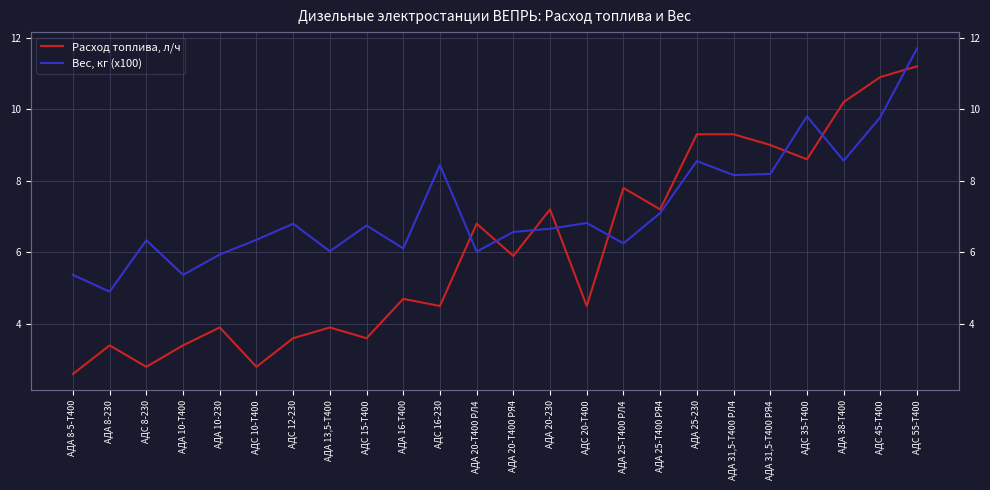

At how many categories does at least one series exceed 2?

24